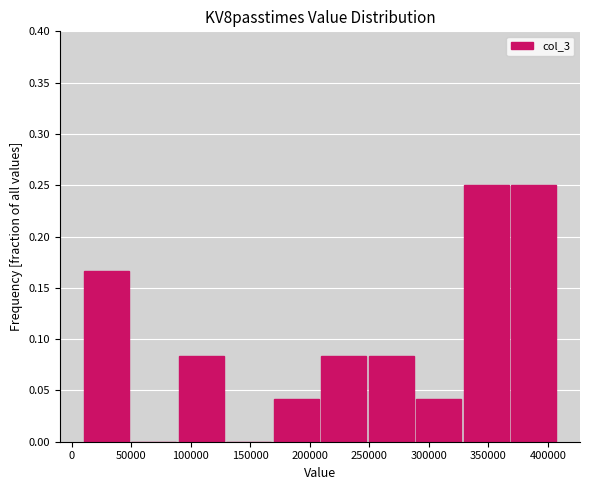

Reading left to right, list every bar in this chart as the range it spans on the x-axis followed by its height. Neither the bar edges nor the heights are printed on the chart, so give them approximately, as read against the axes.

10000 to 50000: 0.165
50000 to 90000: 0
90000 to 130000: 0.085
130000 to 170000: 0
170000 to 210000: 0.040
210000 to 250000: 0.085
250000 to 290000: 0.085
290000 to 330000: 0.040
330000 to 370000: 0.250
370000 to 410000: 0.250